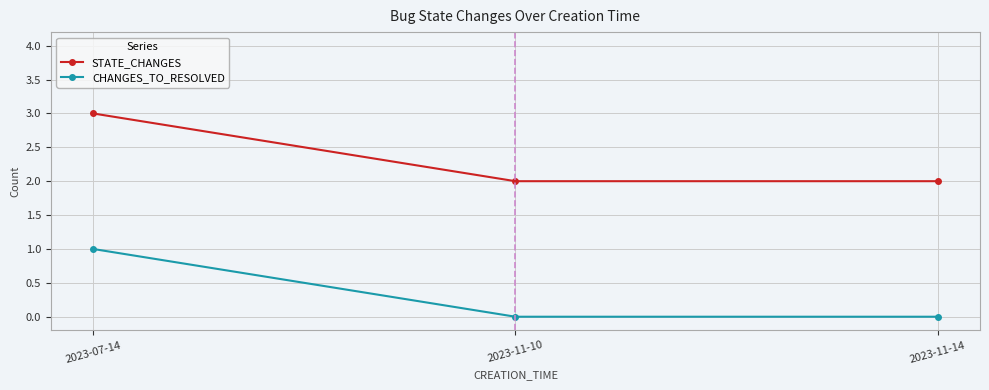

Reading left to right, what are all the values shown in this chart?

STATE_CHANGES: 2023-07-14=3	2023-11-10=2	2023-11-14=2
CHANGES_TO_RESOLVED: 2023-07-14=1	2023-11-10=0	2023-11-14=0